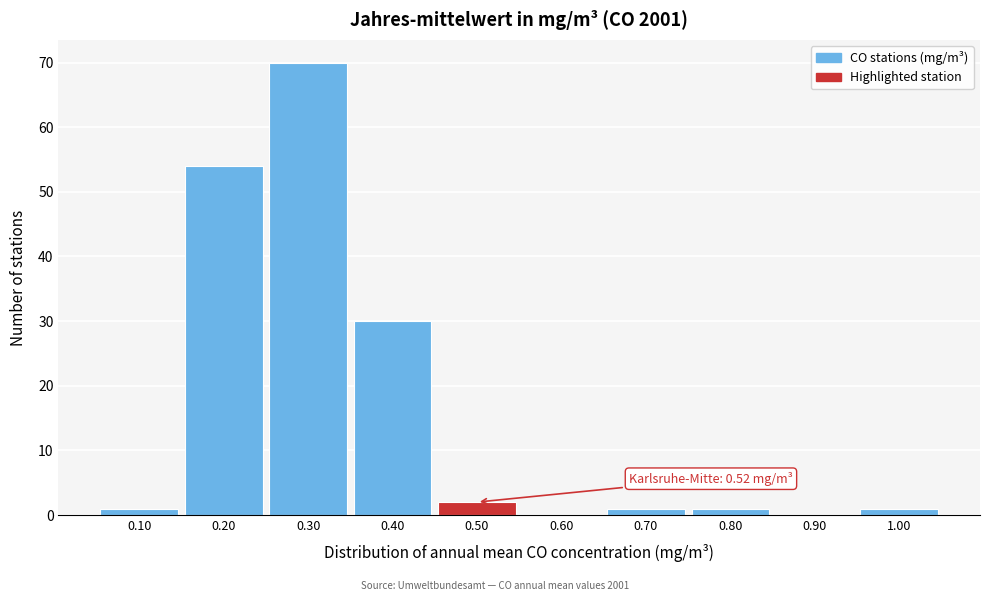

Reading right to left, what are all the values shown in this chart?

1.00=1	0.90=0	0.80=1	0.70=1	0.60=0	0.50=2	0.40=30	0.30=70	0.20=54	0.10=1